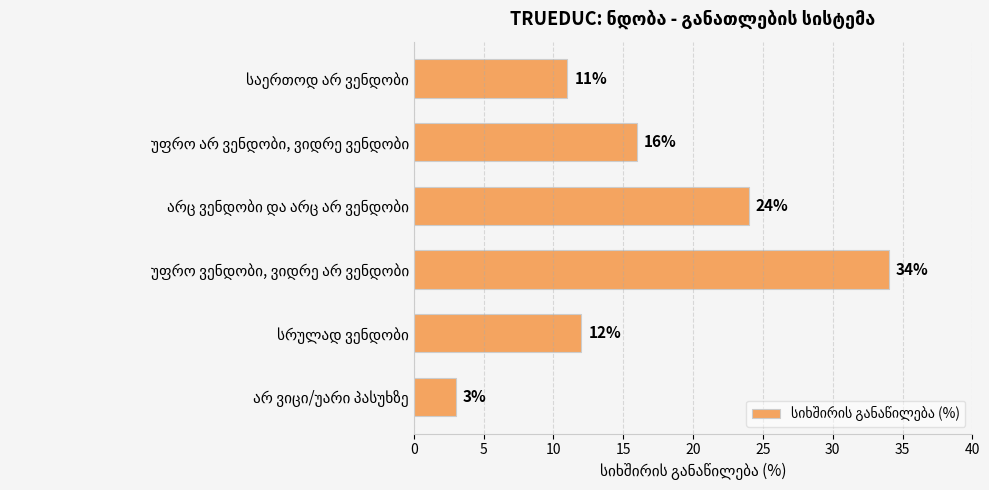

Reading bottom to top, transcribe all the data shown in this chart.

3	12	34	24	16	11